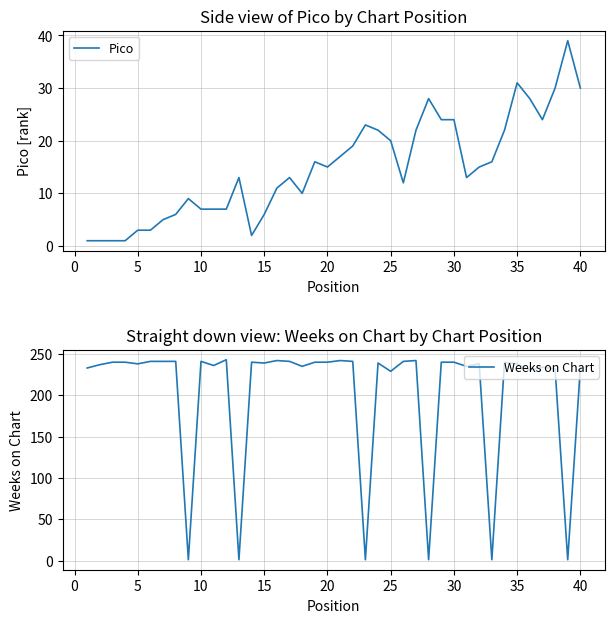

How many categories are shown in the chart?

40